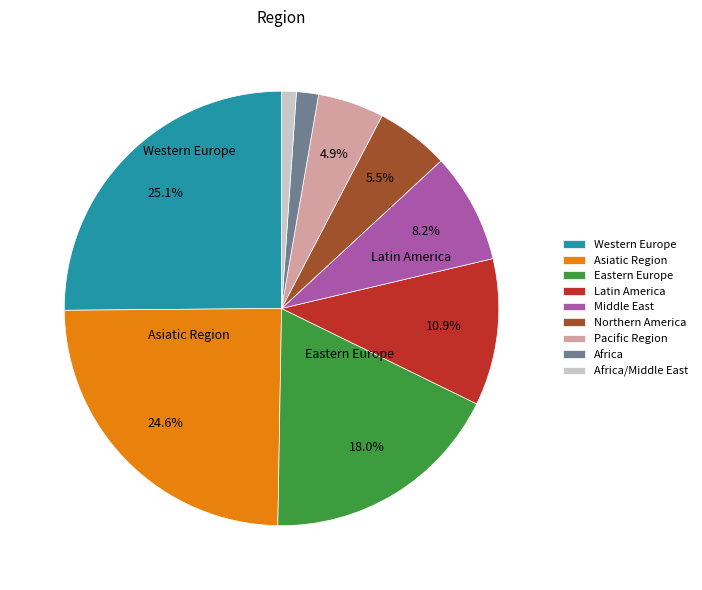

To the nearest percent, what is the difference between the largest and smallest slice percentages?

24%